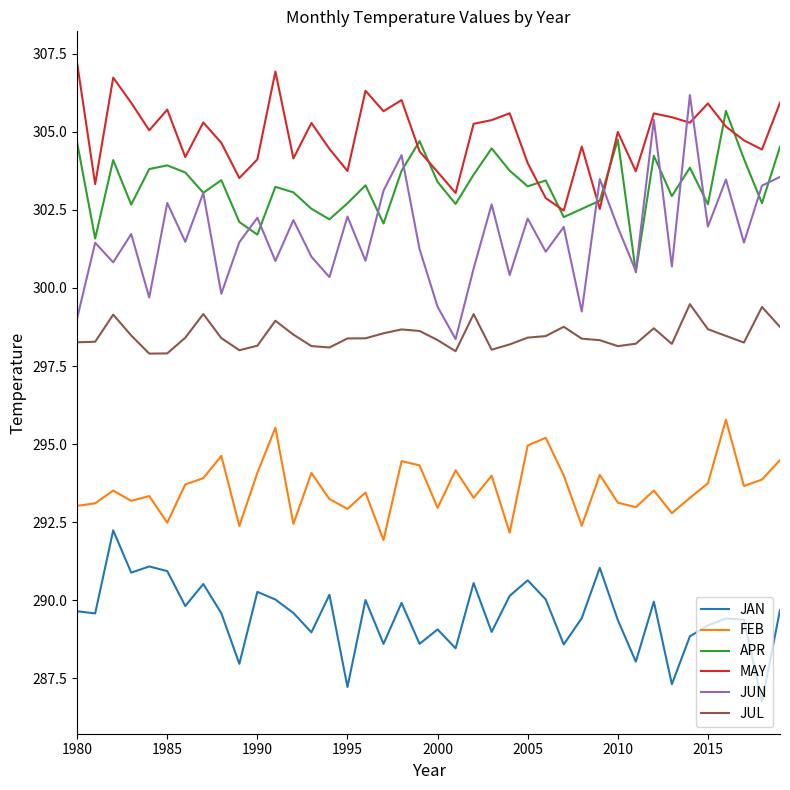

Which series has the largest total across all categories?

MAY